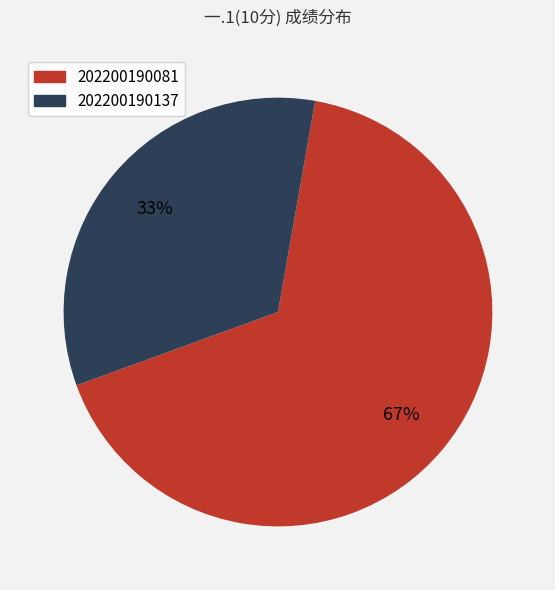

The 202200190081 slice represents 72% of the pie. True or false?

False